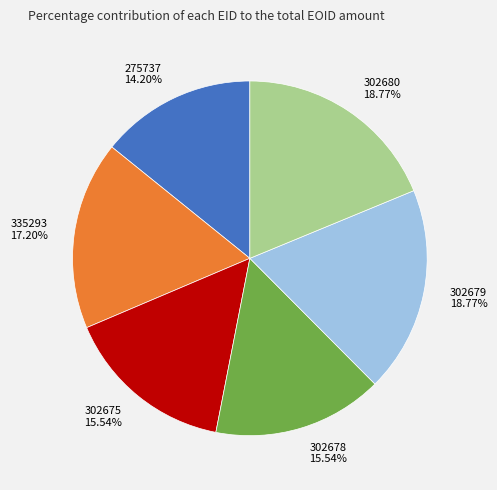

Combined, what portion of the pie is 335293 and 302680?

36.0%